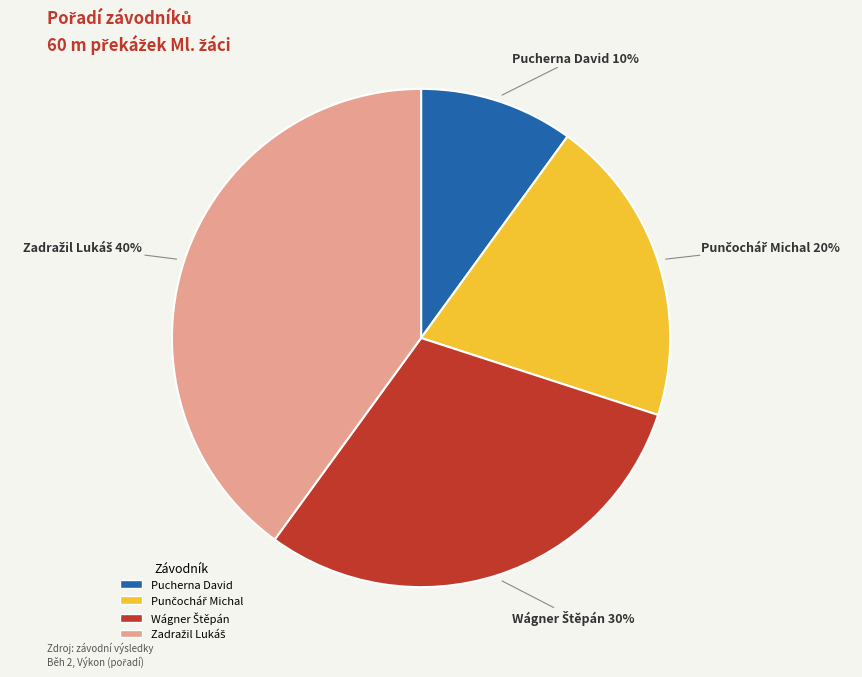

Which category has the smallest portion of the pie?

Pucherna David